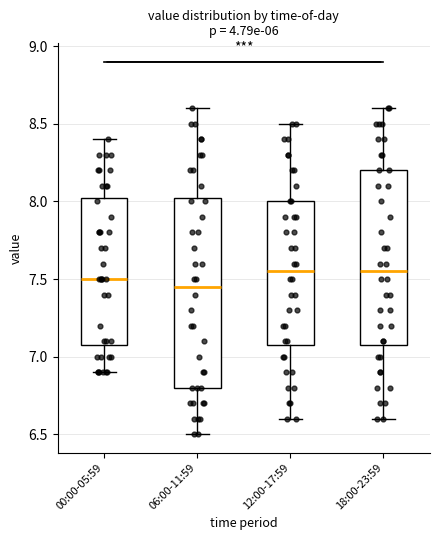

Reading left to right, read every box against the y-axis: the position of its median line, the range the box covers, and the ends of its whiskers. The values are not printed on the chart, so give them approximately, as read against the axis.

00:00-05:59: median 7.50, box 7.10 to 8.05, whiskers 6.90 to 8.40
06:00-11:59: median 7.45, box 6.80 to 8.05, whiskers 6.50 to 8.60
12:00-17:59: median 7.55, box 7.10 to 8.00, whiskers 6.60 to 8.50
18:00-23:59: median 7.55, box 7.10 to 8.20, whiskers 6.60 to 8.60